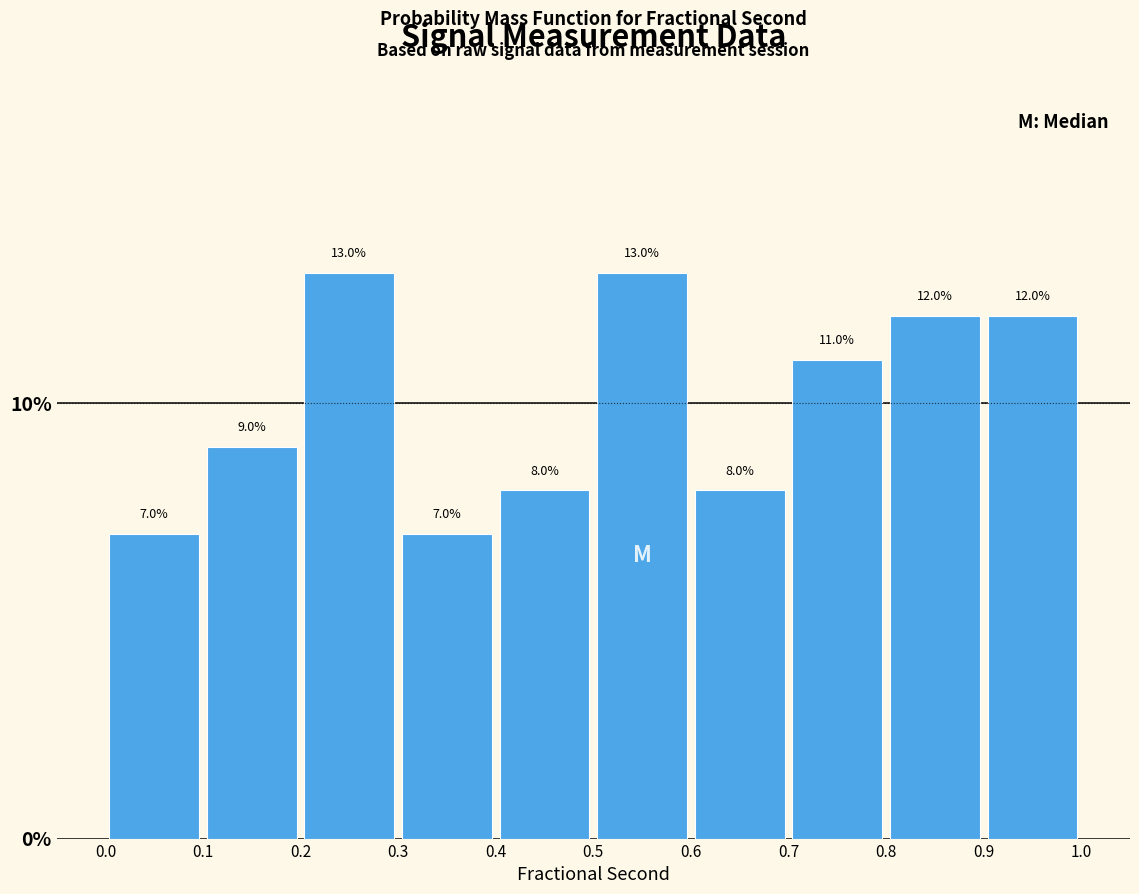

Reading left to right, transcribe this chart: for each bar, give the range it covers on the x-axis and its height.

0.0 to 0.1: 7.0
0.1 to 0.2: 9.0
0.2 to 0.3: 13.0
0.3 to 0.4: 7.0
0.4 to 0.5: 8.0
0.5 to 0.6: 13.0
0.6 to 0.7: 8.0
0.7 to 0.8: 11.0
0.8 to 0.9: 12.0
0.9 to 1.0: 12.0